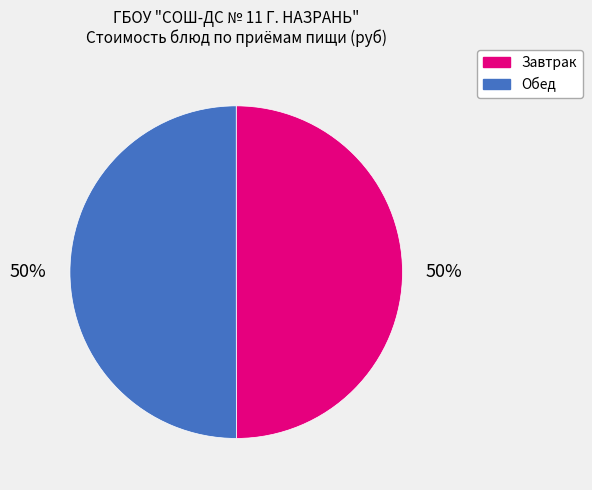

To the nearest percent, what is the average slice percentage?

50%